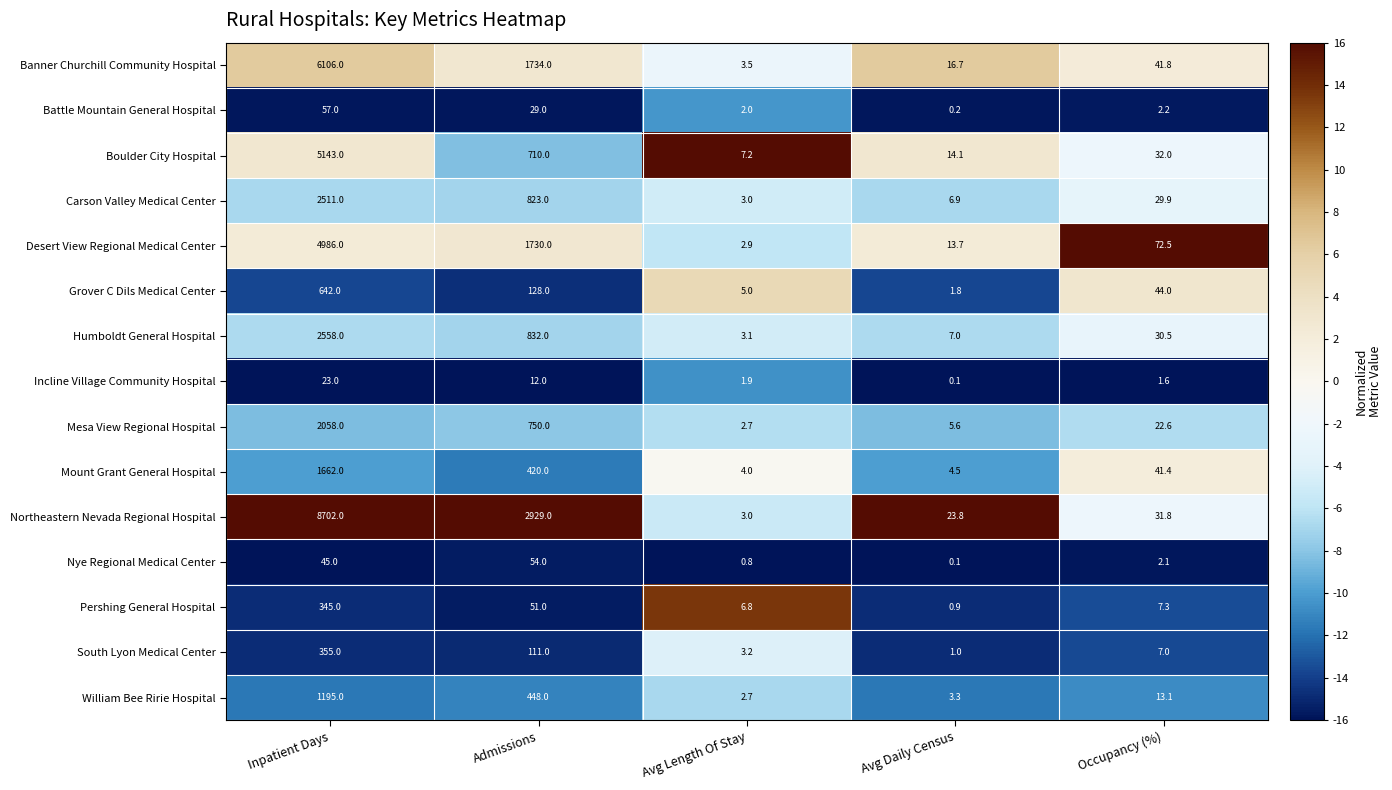

True or false: Mesa View Regional Hospital has a value of 8.5 at Avg Daily Census.

False